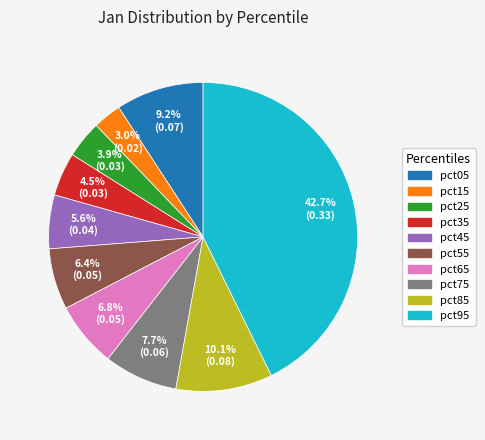

Which has a higher value, pct55 or pct75?

pct75